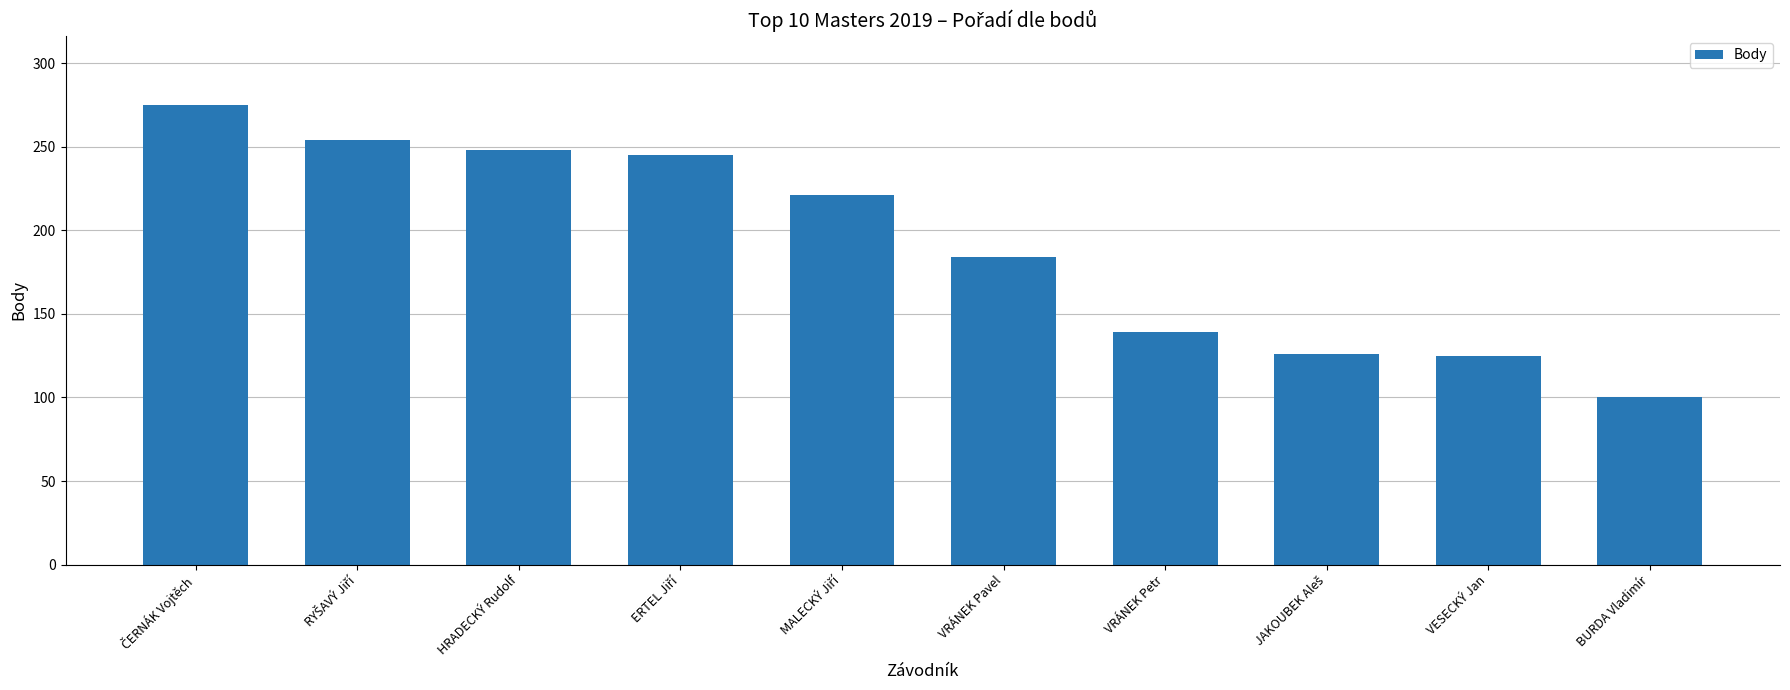

What is the change in value from HRADECKÝ Rudolf to VRÁNEK Petr?

-109